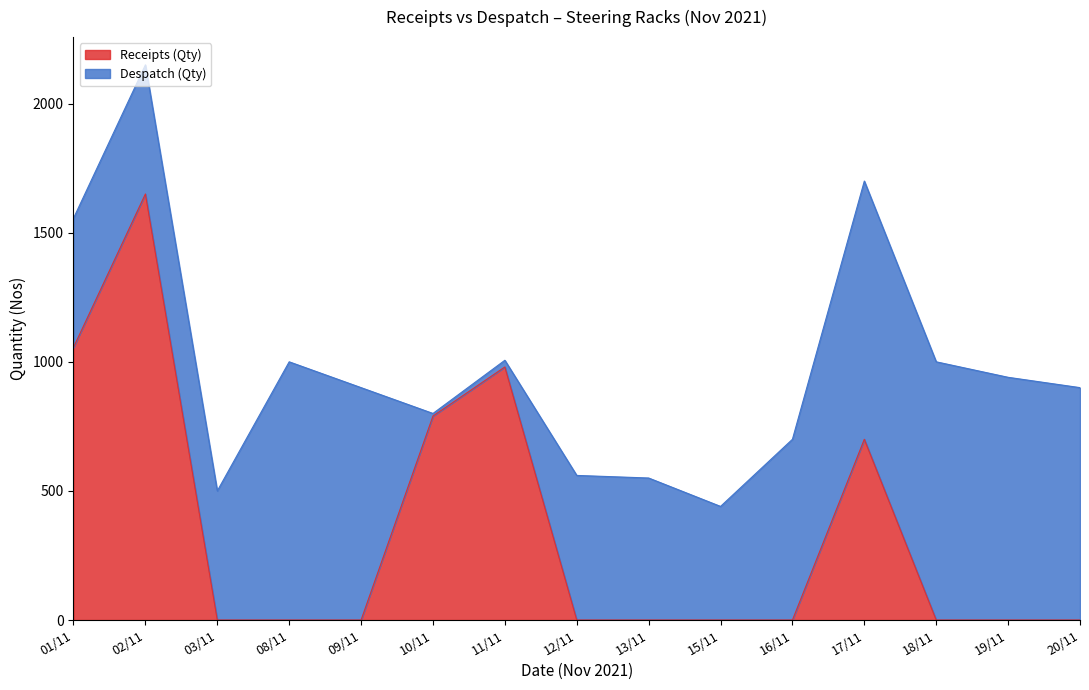

At which category does the data reach its first local peak?

02/11